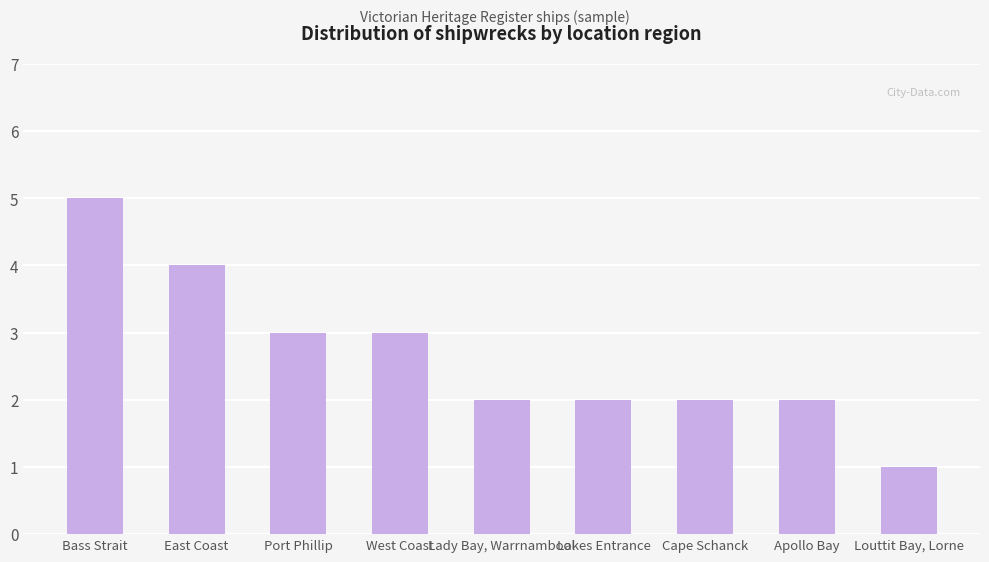

At which category does the chart reach its minimum across all series?

Louttit Bay, Lorne